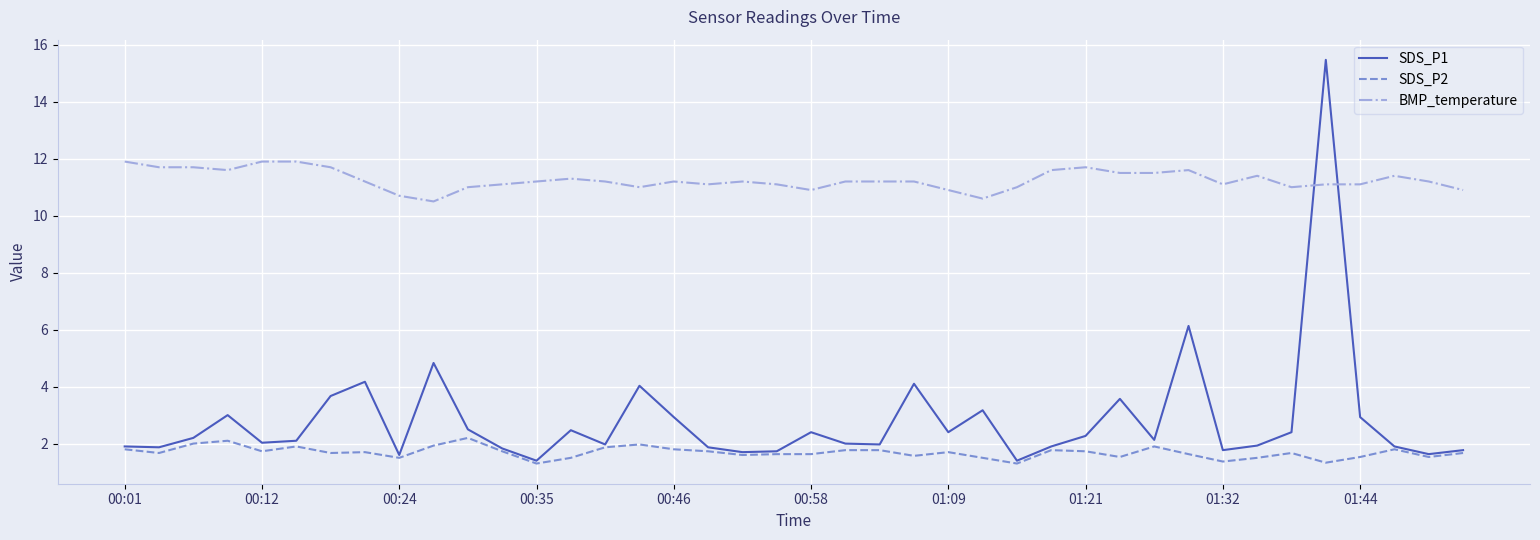

What is the greatest value displayed?

15.5